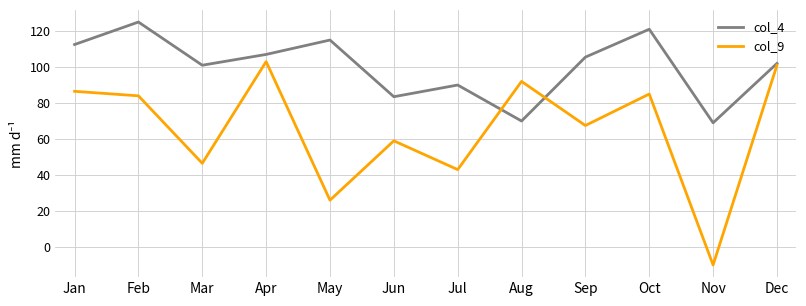

What is the difference between the col_4 values at Jun and Nov?

14.5